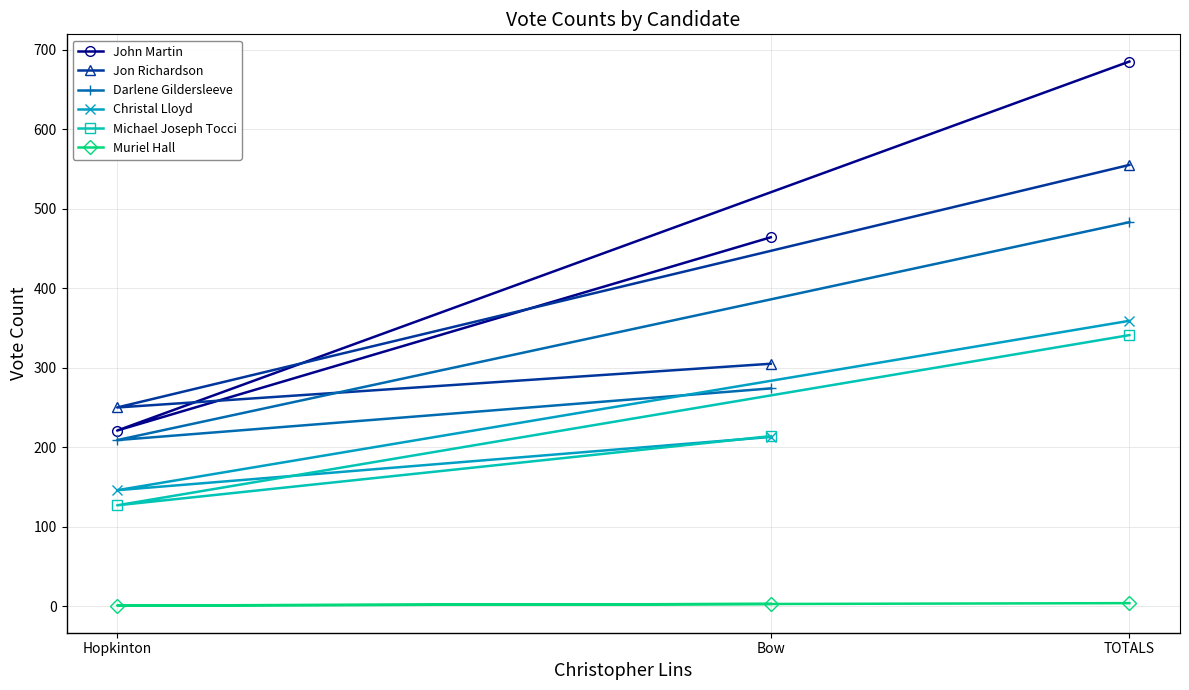

How many distinct data groups are displayed?

6